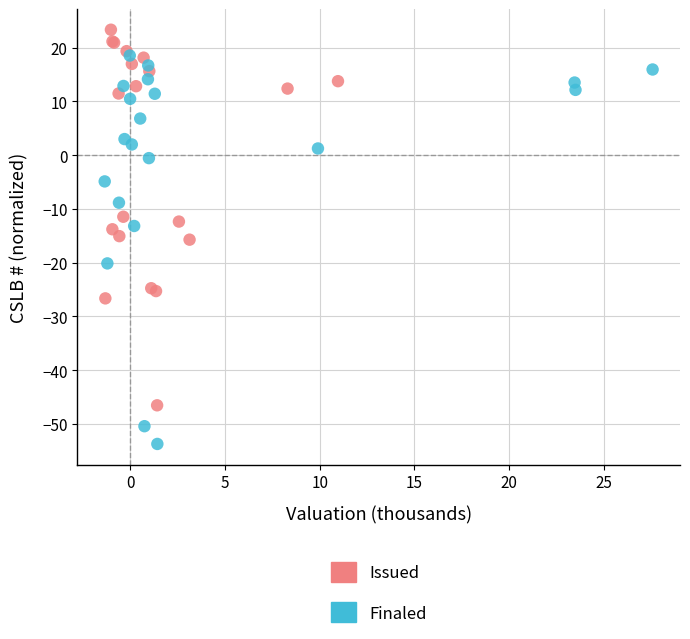

What are all the series names shown in the legend?

Issued, Finaled